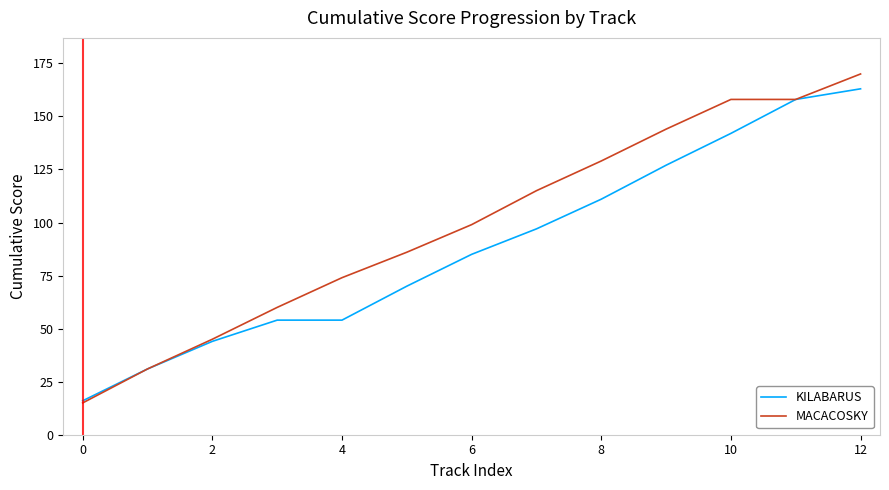

Which series has the widest spread of values?

MACACOSKY